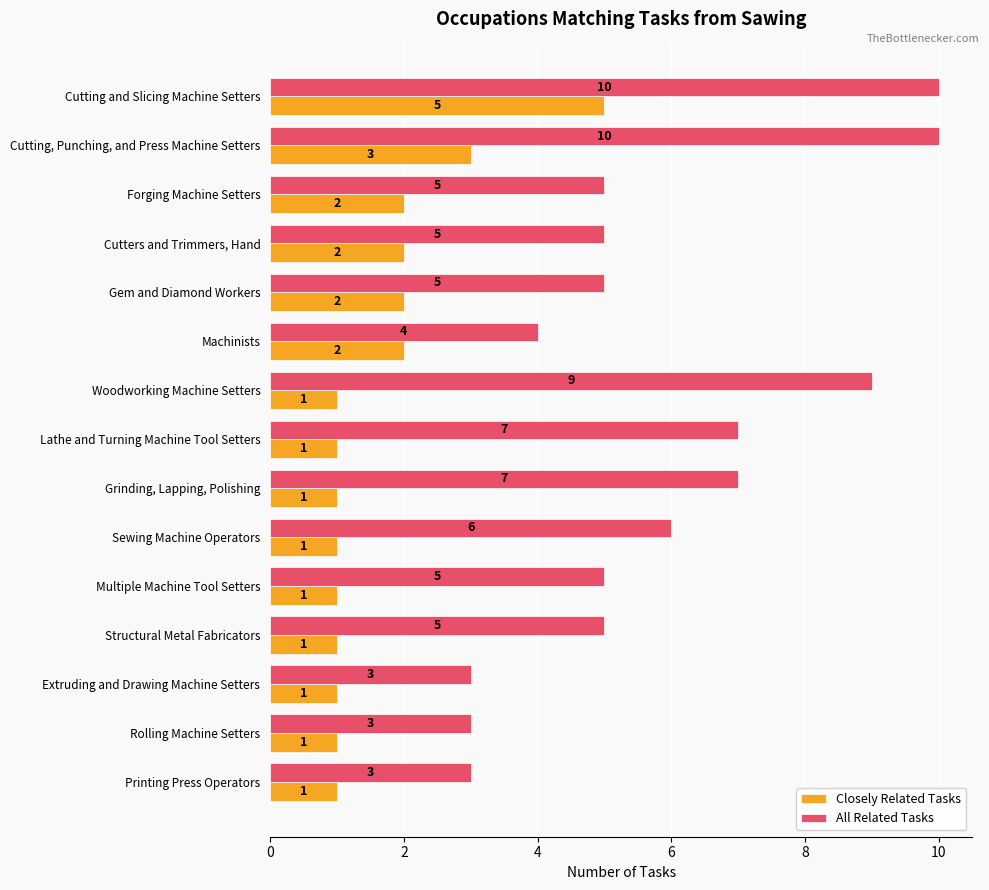

Which series has the widest spread of values?

All Related Tasks